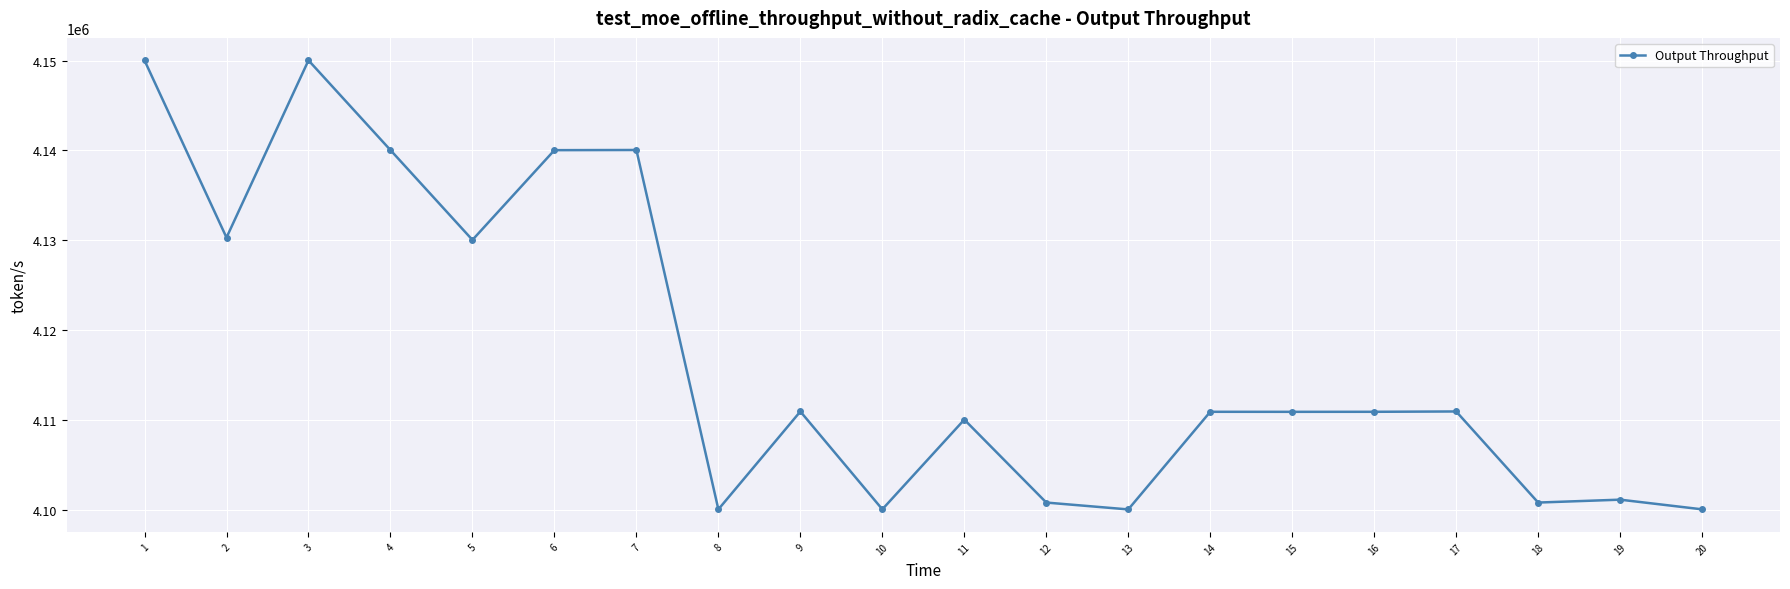

Does the chart have visible grid lines?

Yes